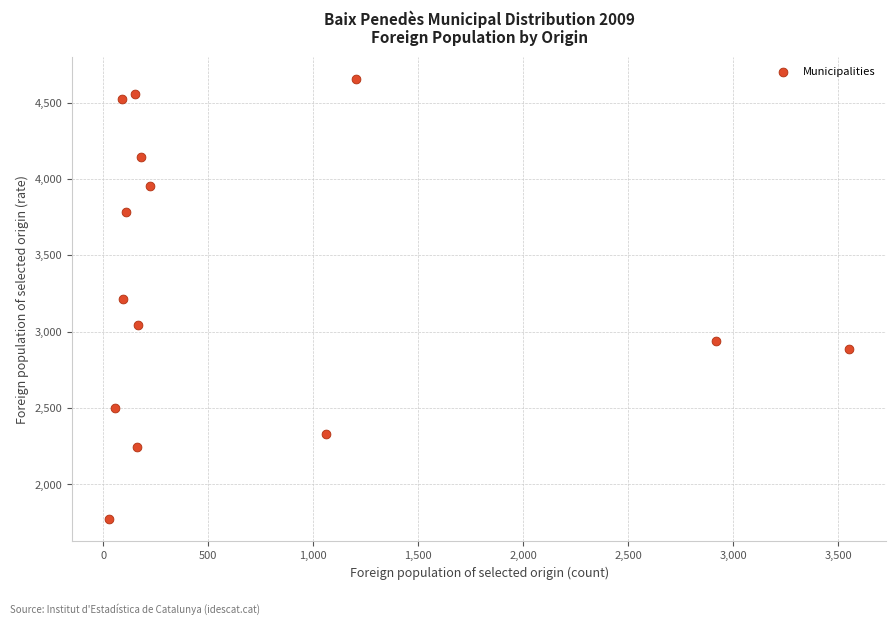

What is the range of Y values (max minus min)?

2883